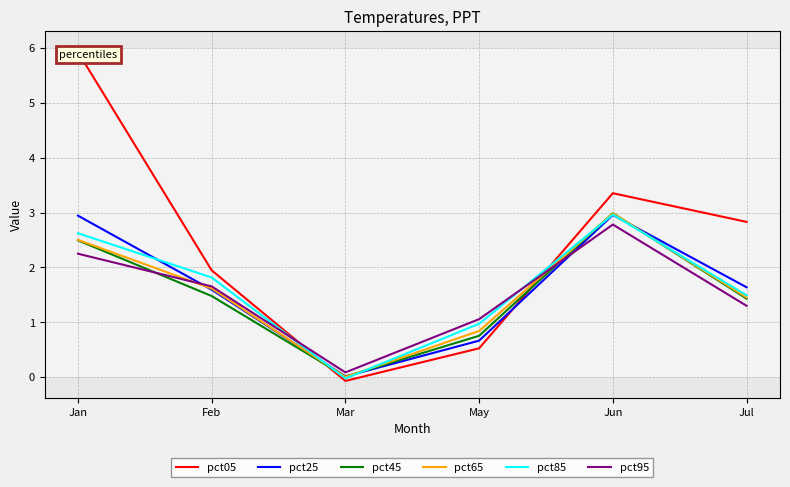

Where is pct25 nearest to the value 1?

May